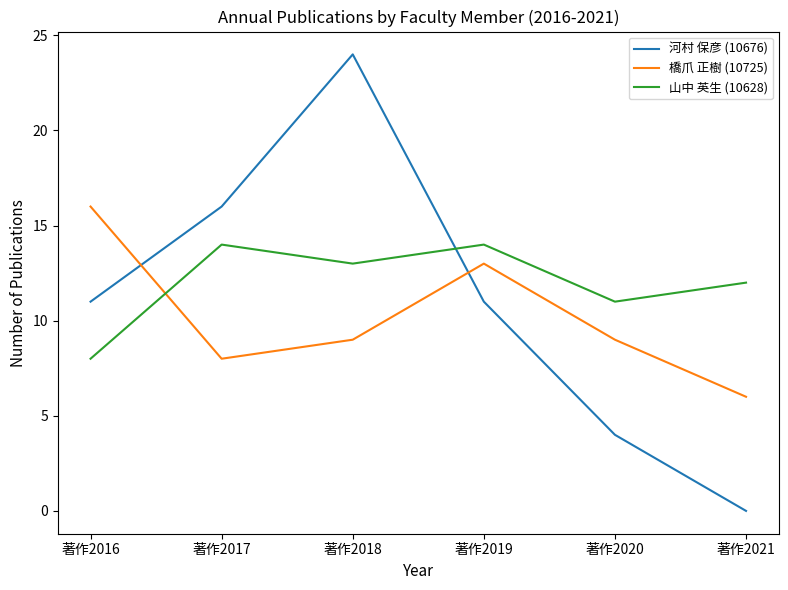

How many interior local valleys does the 山中 英生 (10628) series have?

2